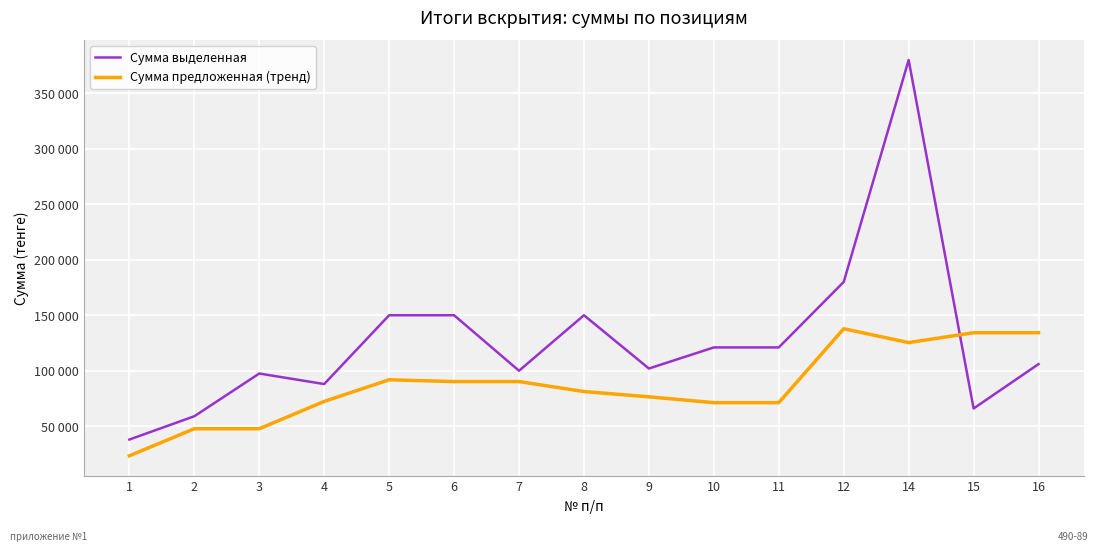

Reading left to right, extract all data points from this chart.

Сумма выделенная: 38000.0	59000.0	97500.0	88000.0	150000.0	150000.0	100000.0	150000.0	102000.0	121000.0	121000.0	180000.0	380000.0	66000.0	106000.0
Сумма предложенная (тренд): 23375.0	47737.5	47737.5	72362.5	91862.5	90250.0	90250.0	81250.0	76500.0	71250.0	71250.0	137850.0	125350.0	134250.0	134250.0